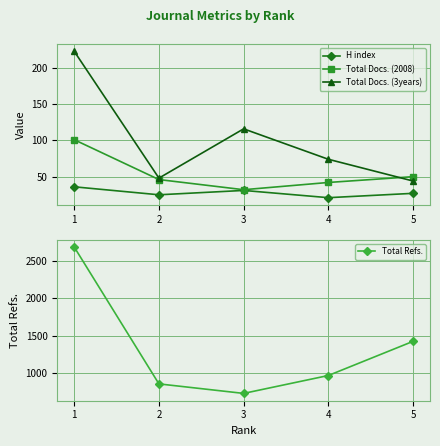

True or false: Total Refs. and Total Docs. (3years) intersect in this chart.

False